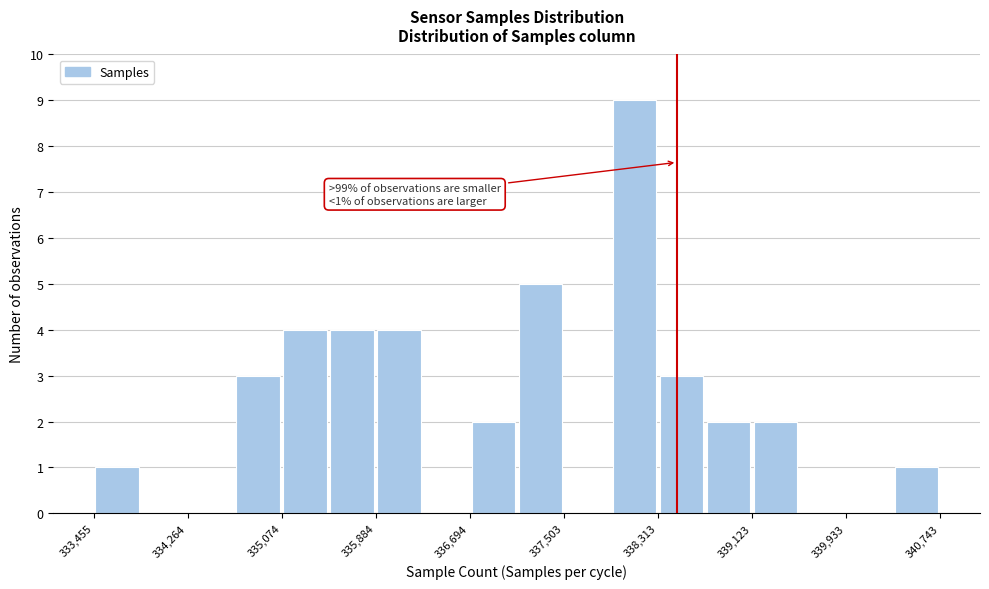

Which range on the x-axis has the tallest bar?

337900 to 338300